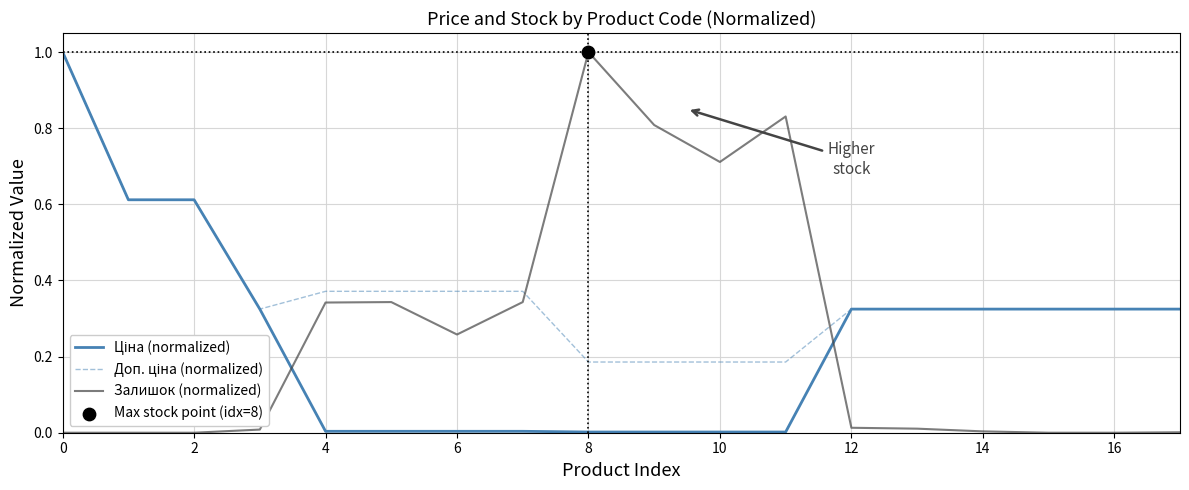

What is the maximum value shown in the chart?

1.0